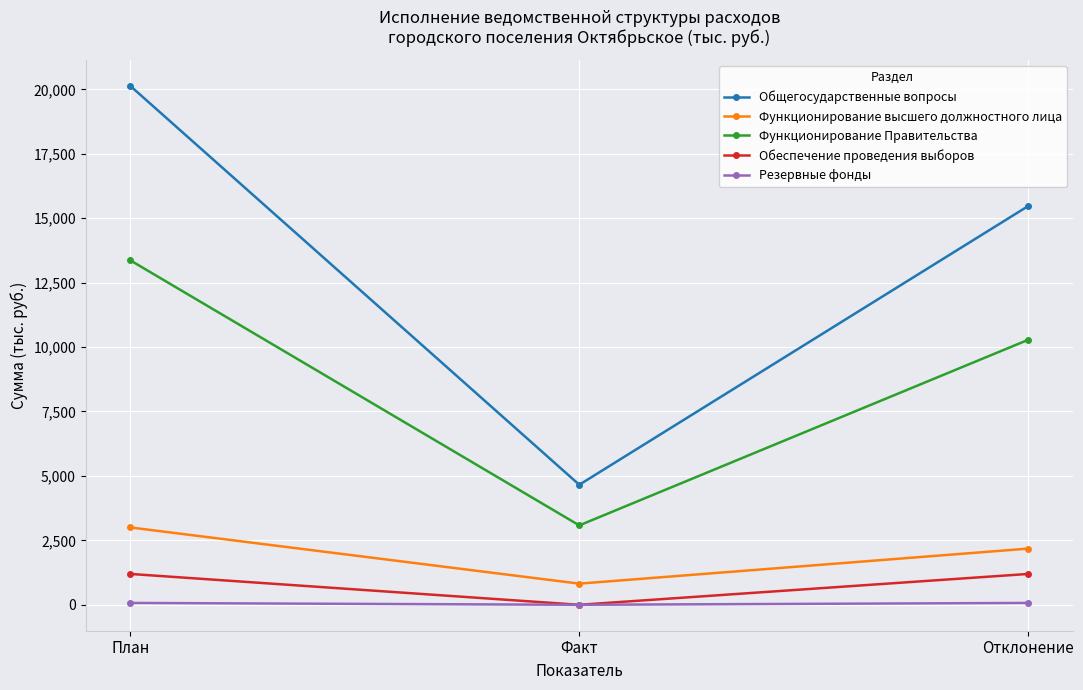

What is the greatest value displayed?

20125.6